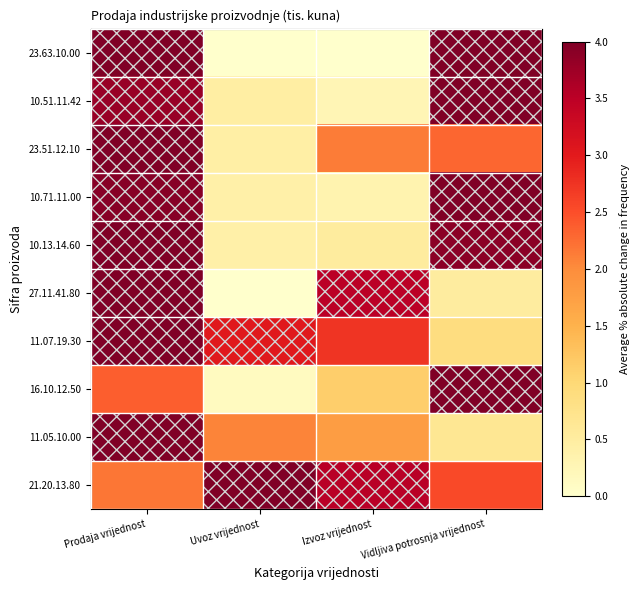

Reading left to right, extract all data points from this chart.

21.20.13.80: Prodaja vrijednost=2.2	Uvoz vrijednost=4.0	Izvoz vrijednost=3.5	Vidljiva potrosnja vrijednost=2.5
11.05.10.00: Prodaja vrijednost=4.0	Uvoz vrijednost=2.1	Izvoz vrijednost=1.8	Vidljiva potrosnja vrijednost=0.7
16.10.12.50: Prodaja vrijednost=2.4	Uvoz vrijednost=0.1	Izvoz vrijednost=1.1	Vidljiva potrosnja vrijednost=4.0
11.07.19.30: Prodaja vrijednost=4.0	Uvoz vrijednost=3.0	Izvoz vrijednost=2.7	Vidljiva potrosnja vrijednost=0.9
27.11.41.80: Prodaja vrijednost=4.0	Uvoz vrijednost=0.0	Izvoz vrijednost=3.5	Vidljiva potrosnja vrijednost=0.5
10.13.14.60: Prodaja vrijednost=4.0	Uvoz vrijednost=0.4	Izvoz vrijednost=0.5	Vidljiva potrosnja vrijednost=3.9
10.71.11.00: Prodaja vrijednost=3.9	Uvoz vrijednost=0.4	Izvoz vrijednost=0.3	Vidljiva potrosnja vrijednost=4.0
23.51.12.10: Prodaja vrijednost=4.0	Uvoz vrijednost=0.4	Izvoz vrijednost=2.1	Vidljiva potrosnja vrijednost=2.3
10.51.11.42: Prodaja vrijednost=3.8	Uvoz vrijednost=0.5	Izvoz vrijednost=0.3	Vidljiva potrosnja vrijednost=4.0
23.63.10.00: Prodaja vrijednost=4.0	Uvoz vrijednost=0.0	Izvoz vrijednost=0.0	Vidljiva potrosnja vrijednost=4.0